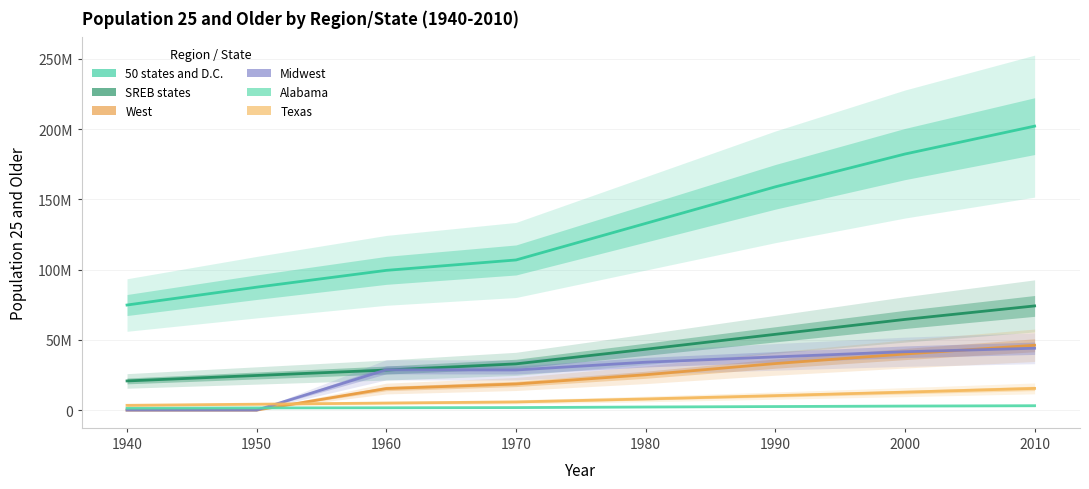

Reading left to right, transcribe all the data shown in this chart.

50 states and D.C.: 1940=74775836	1950=87483480	1960=99438084	1970=106833937	1980=132835687	1990=158868436	2000=182211639	2010=202053193
SREB states: 1940=20760728	1950=24647210	1960=28514719	1970=32908243	1980=43292147	1990=53926454	2000=64536998	2010=74140773
West: 1940=0	1950=0	1960=15352456	1970=18590679	1980=25156945	1990=33115217	2000=39924912	2010=46148030
Midwest: 1940=0	1950=0	1960=28697480	1970=28548259	1980=34084932	1990=37873006	2000=41537007	2010=44026818
Alabama: 1940=1354736	1950=1559445	1960=1669871	1970=1808798	1980=2217315	1990=2545969	2000=2887400	2010=3142304
Texas: 1940=3413739	1950=4212755	1960=5030559	1970=5817155	1980=7944161	1990=10310605	2000=12790893	2010=15448794